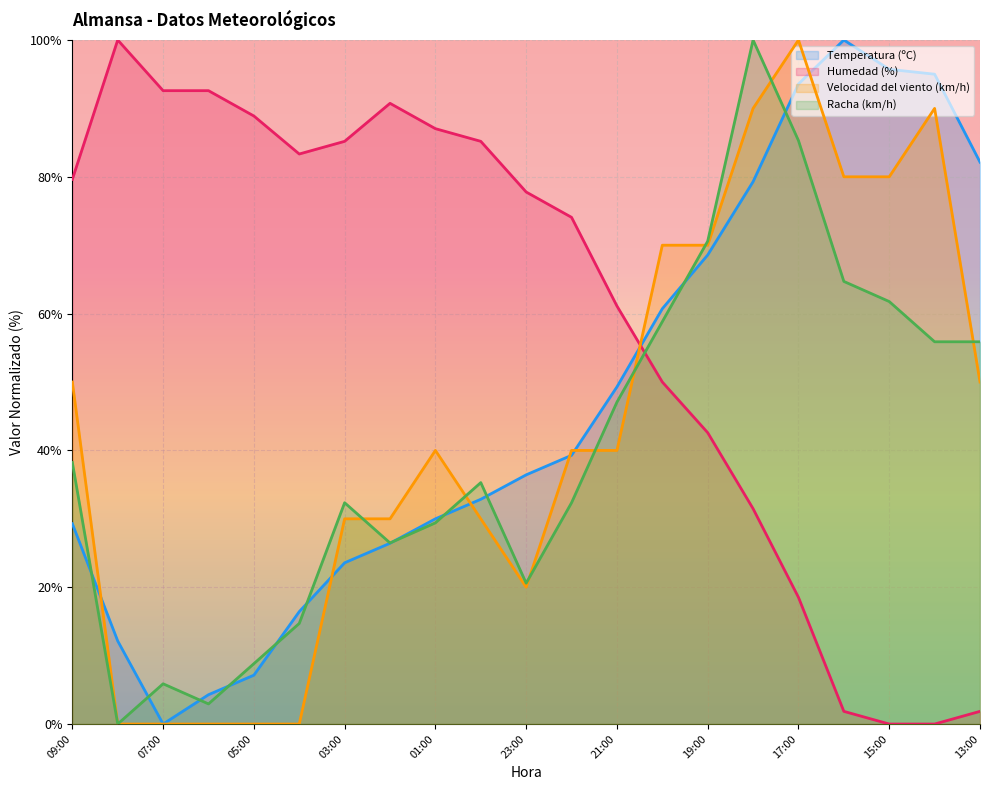

How many interior local valleys does the Temperatura (ºC) series have?

1